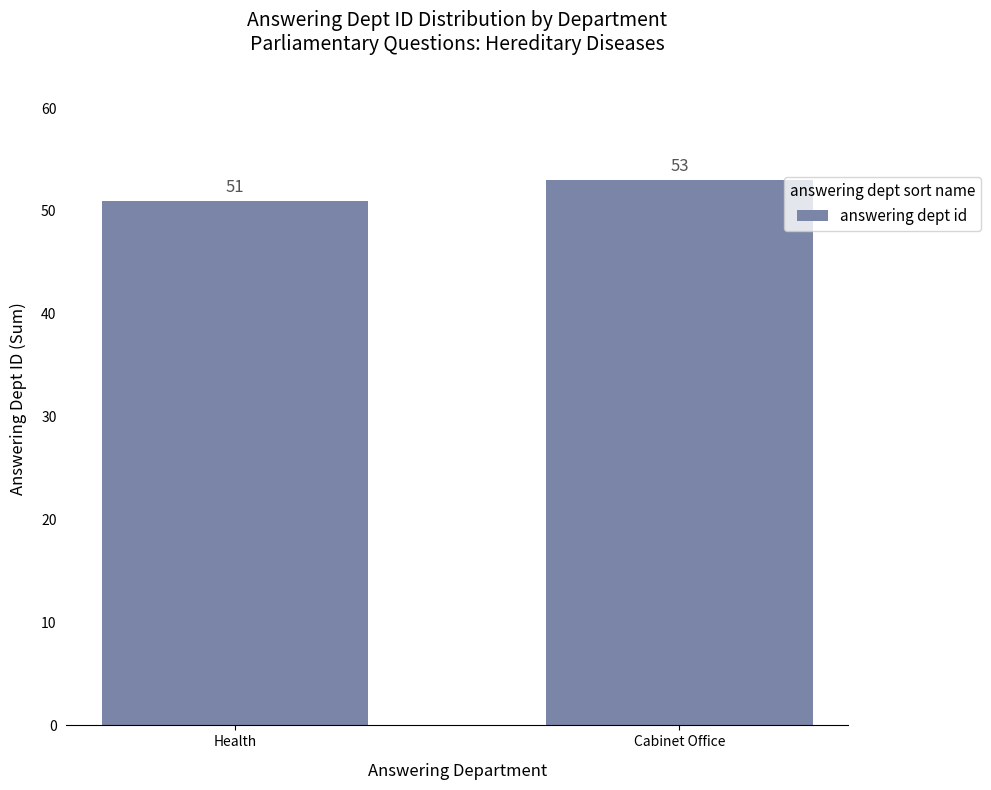

Are the bars grouped side by side (vs. stacked)?

No